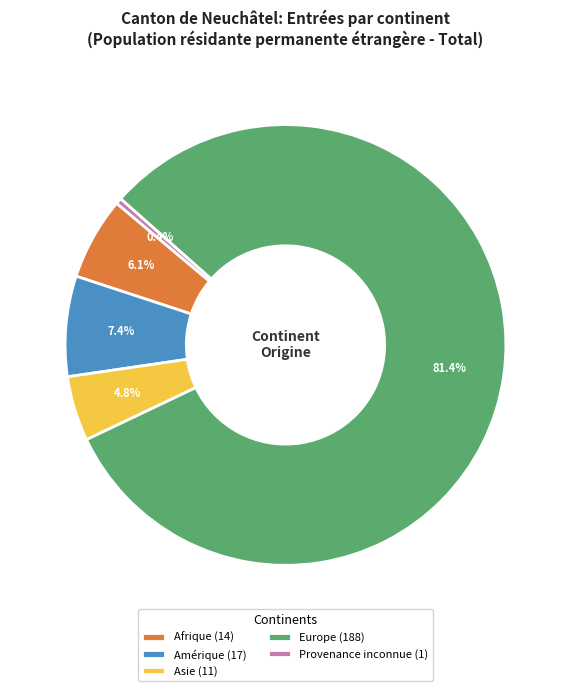

Which slice represents more than half of the pie?

Europe (188)